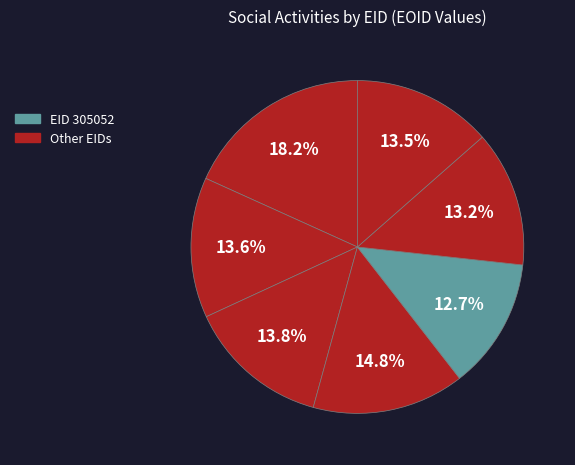

How many segments does this pie chart have?

7